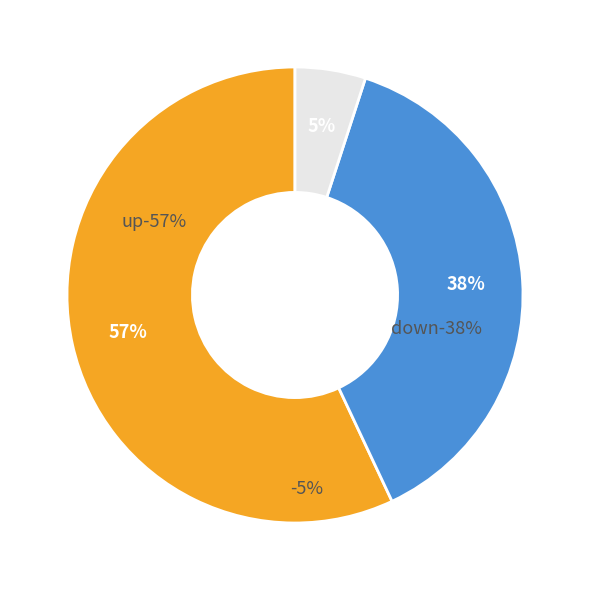

Count the number of slices in the pie.

3